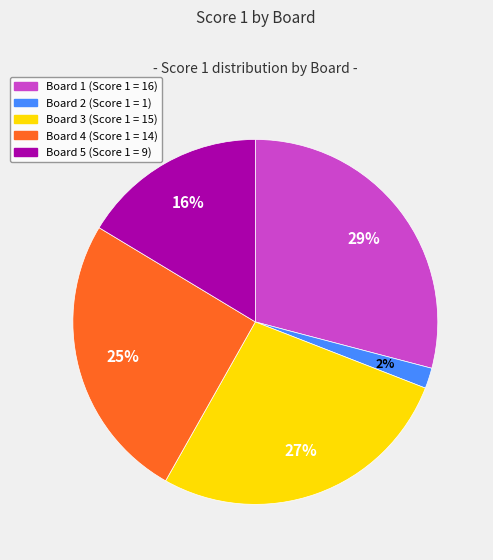

Does any single category account for the majority?

No